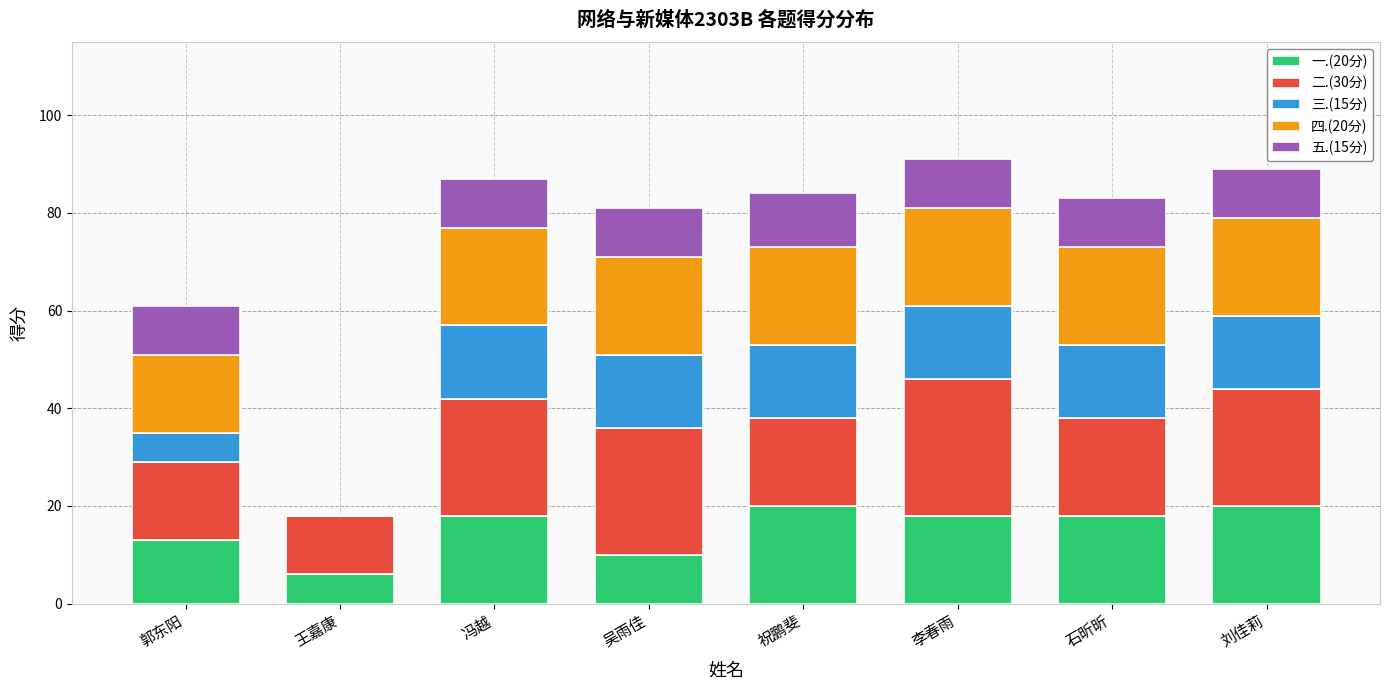

Does the chart contain stacked bars?

Yes